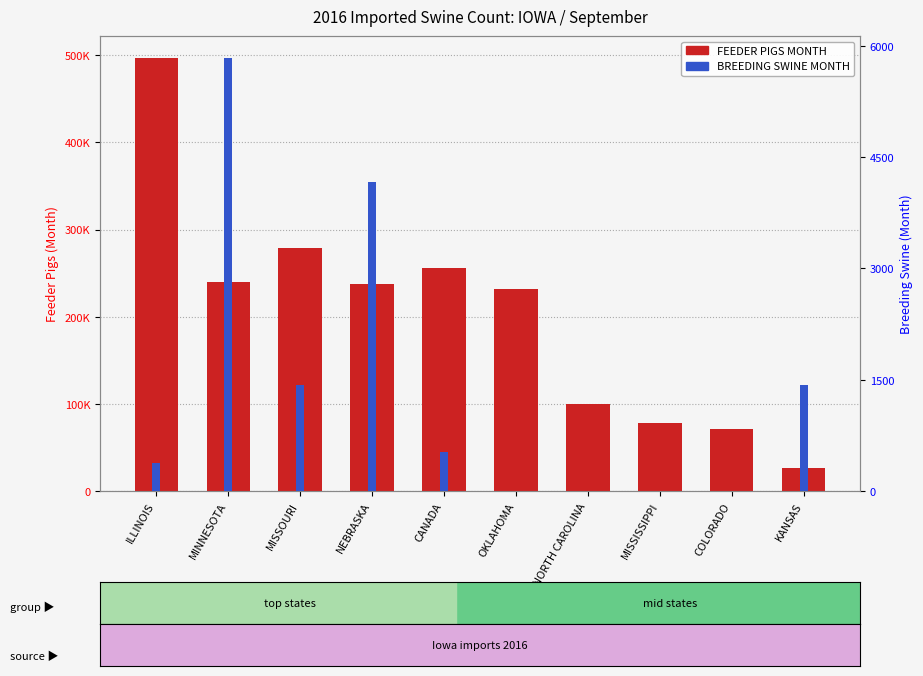

How many values in the FEEDER PIGS MONTH series exceed 237110?

4